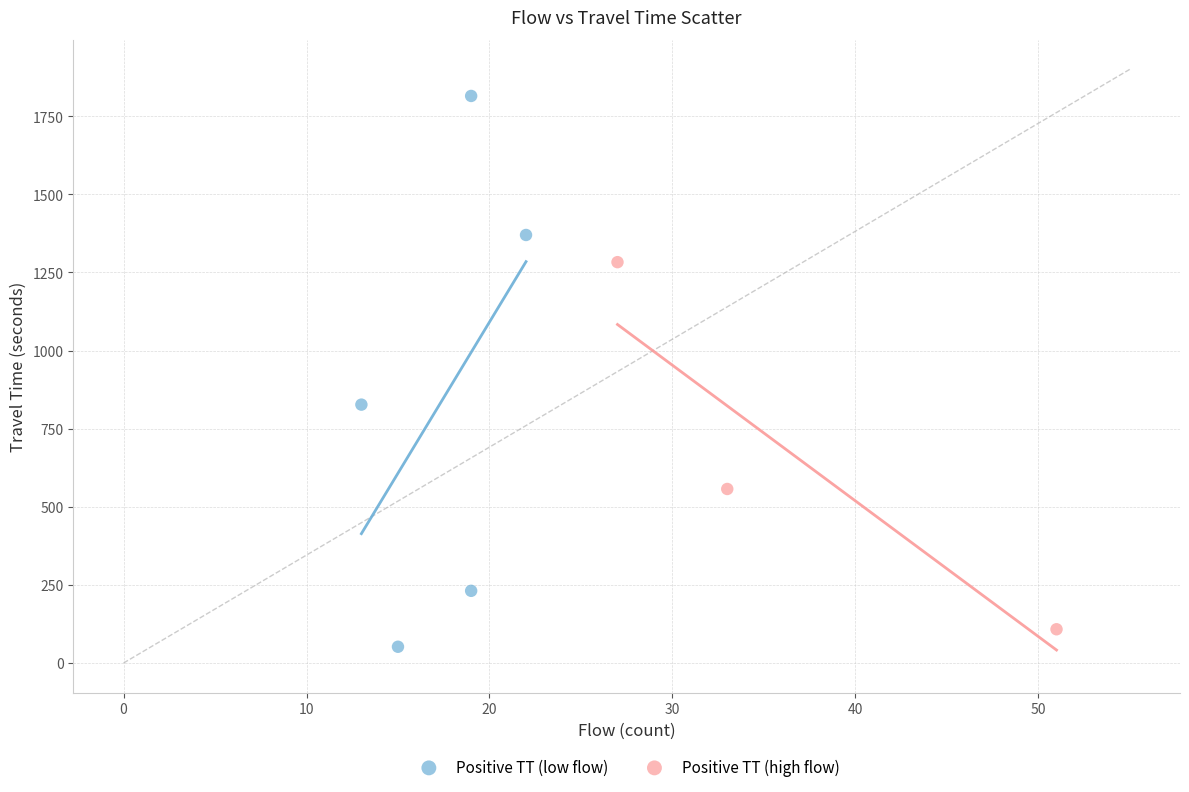

Which series reaches the maximum Y coordinate?

Positive TT (low flow)